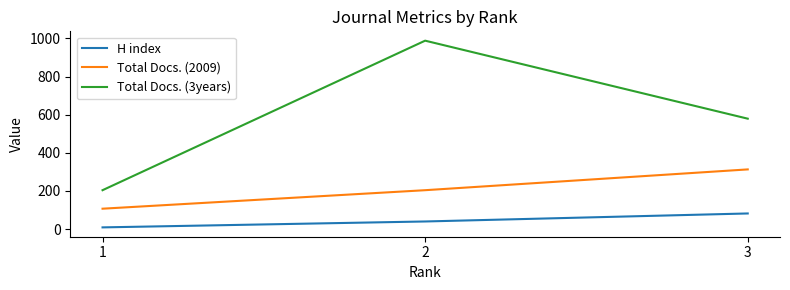

The H index series shows 116 at 3. True or false?

False